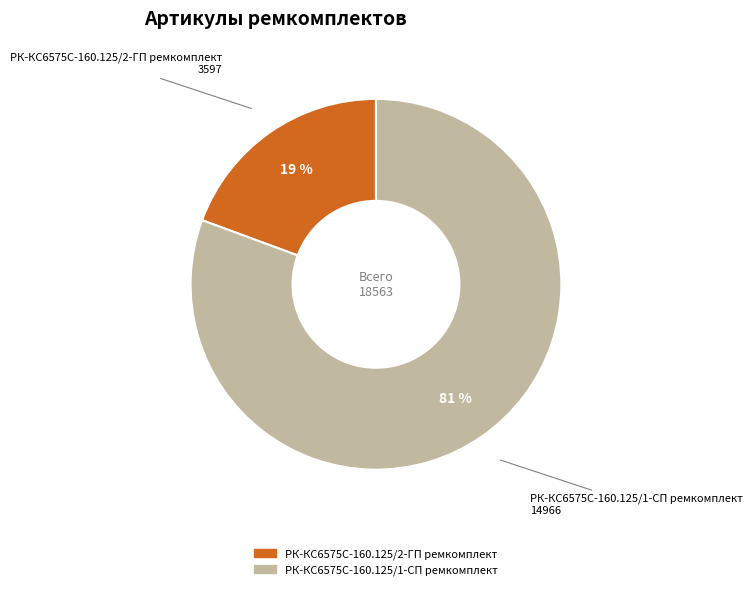

Is the sum of РК-КС6575С-160.125/1-СП ремкомплект and РК-КС6575С-160.125/2-ГП ремкомплект greater than half?

Yes